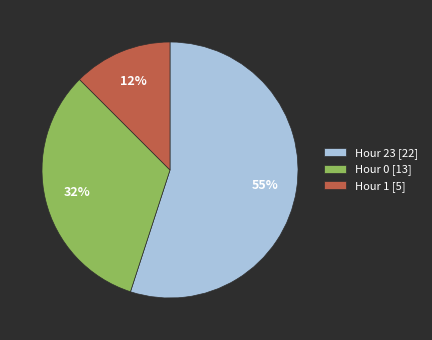

Does Hour 0 account for over 50% of the chart?

No